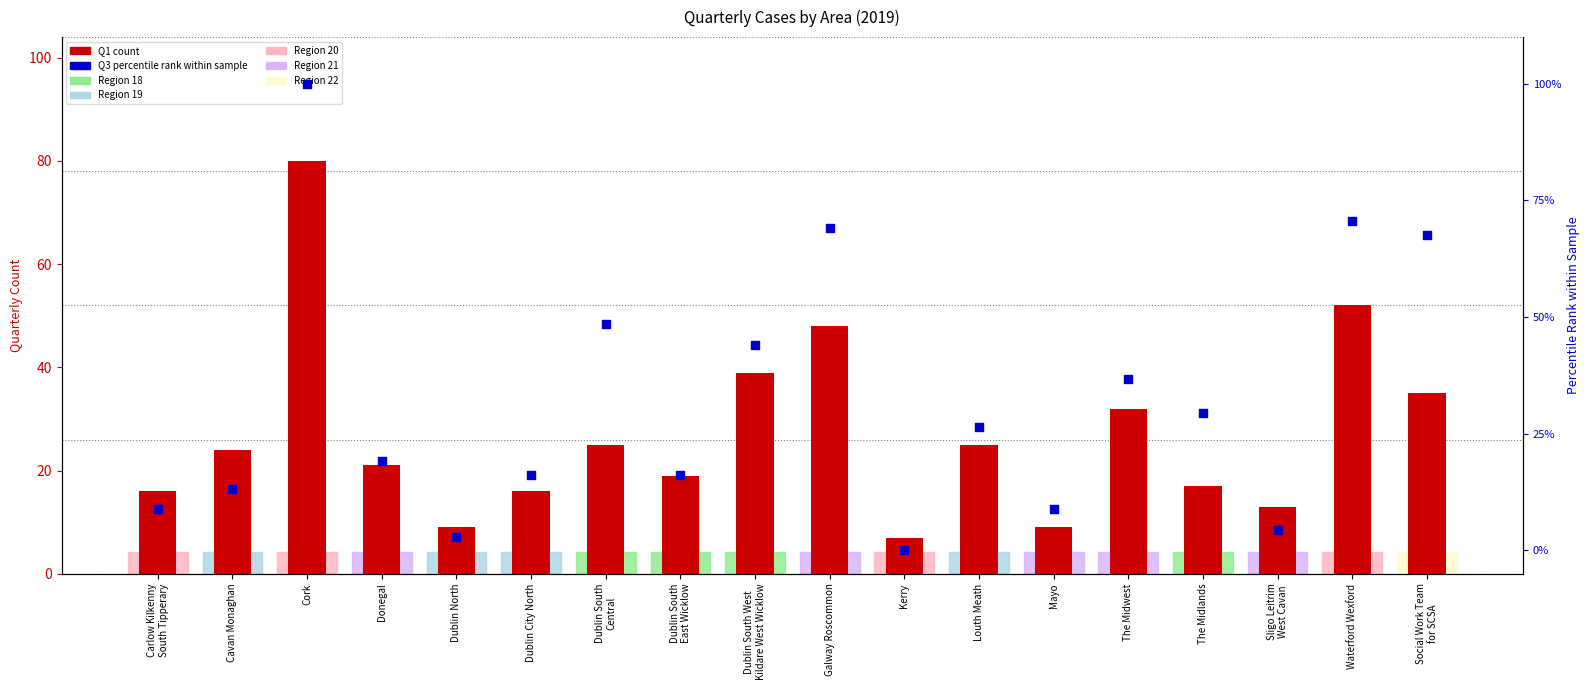

Which series has the widest spread of Y values?

Q3 percentile rank